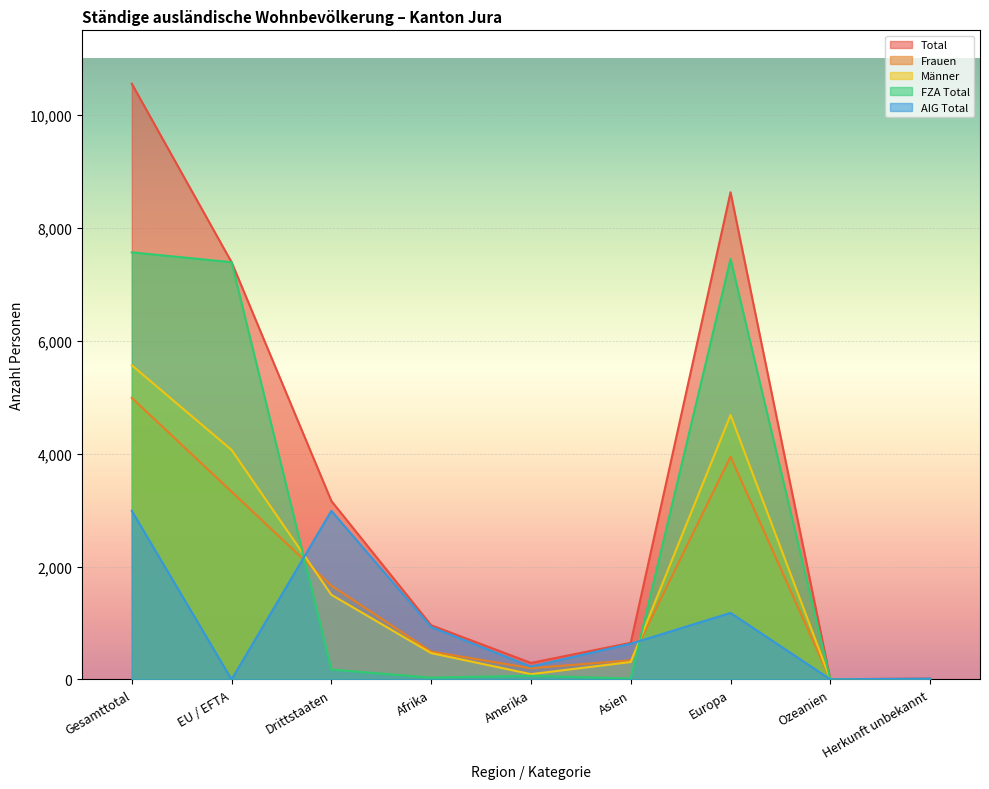

List the labels in order of AIG Total value, smallest first.

EU / EFTA, Ozeanien, Herkunft unbekannt, Amerika, Asien, Afrika, Europa, Gesamttotal, Drittstaaten